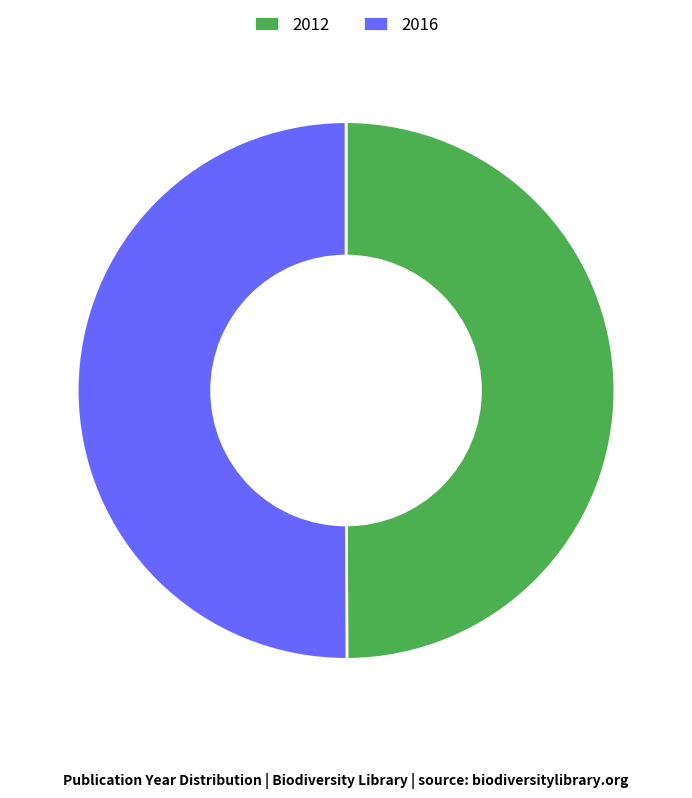

Combined, do 2012 and 2016 account for over 50%?

Yes